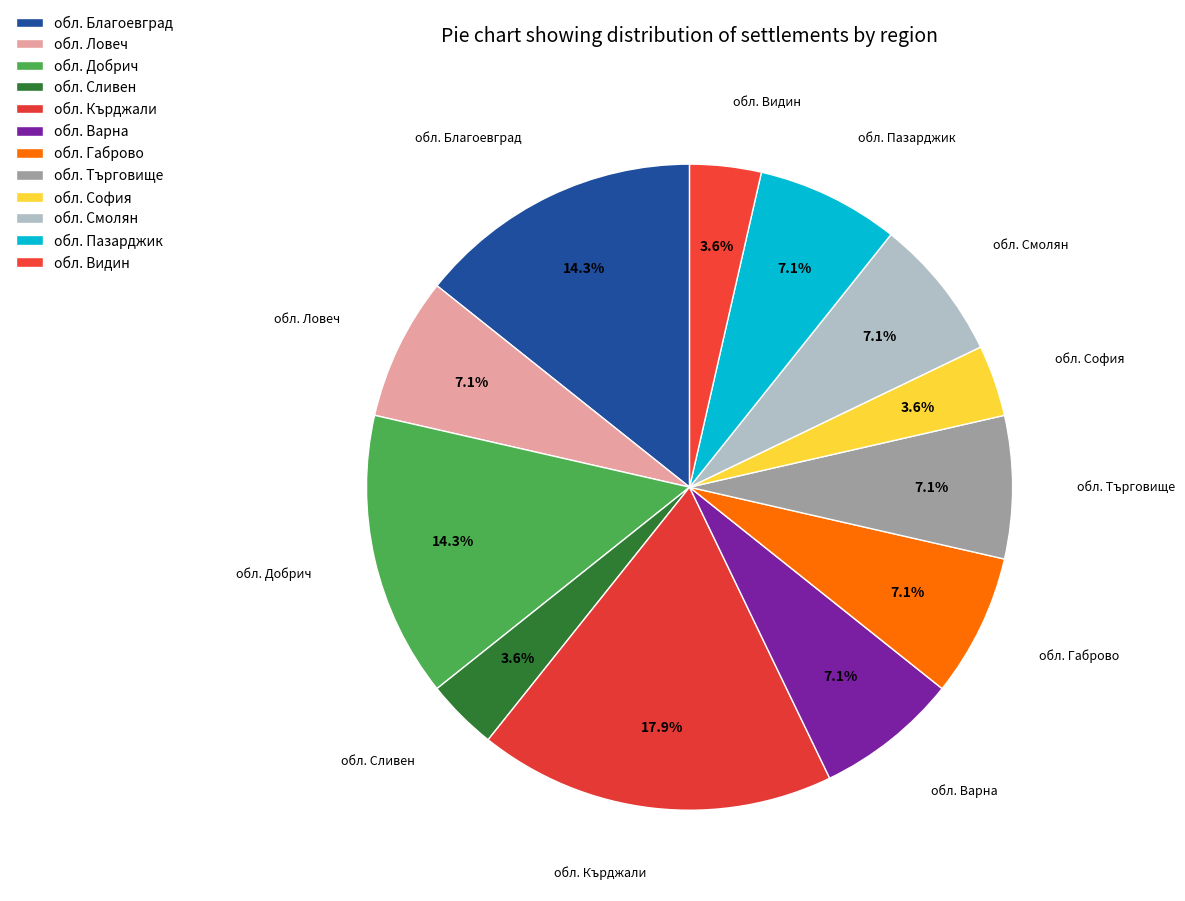

What is the ratio of the value at обл. Търговище to the value at обл. Смолян?

1.0